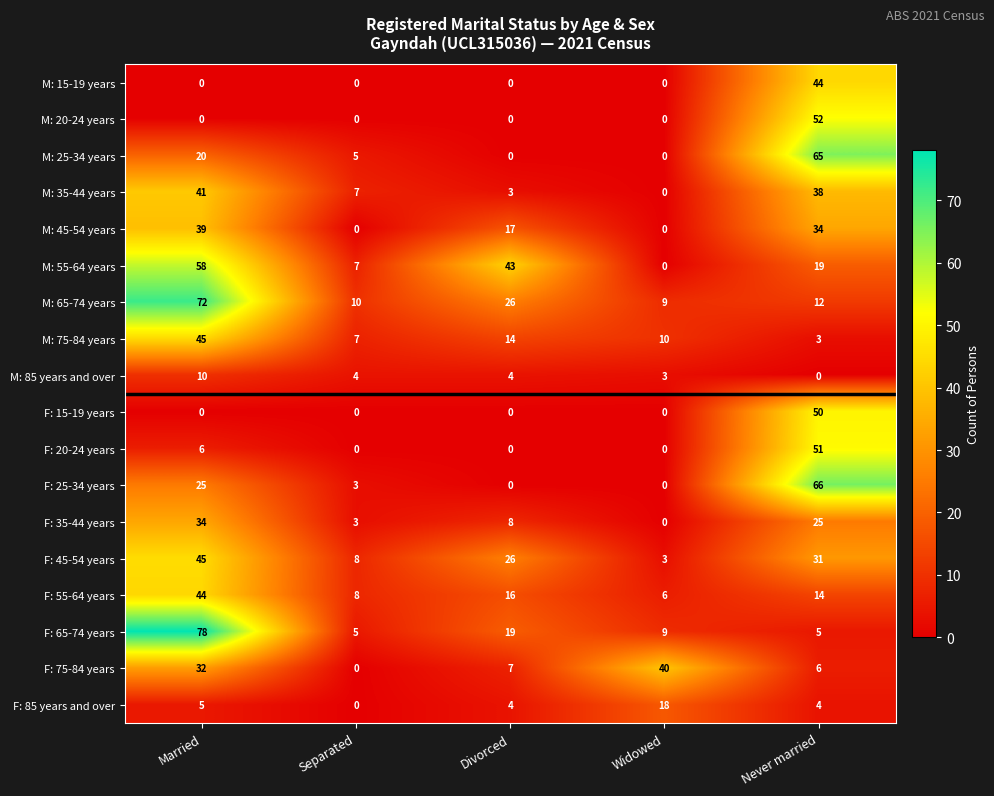

What is the difference between the second highest and minimum values in the F: 65-74 years series?

14